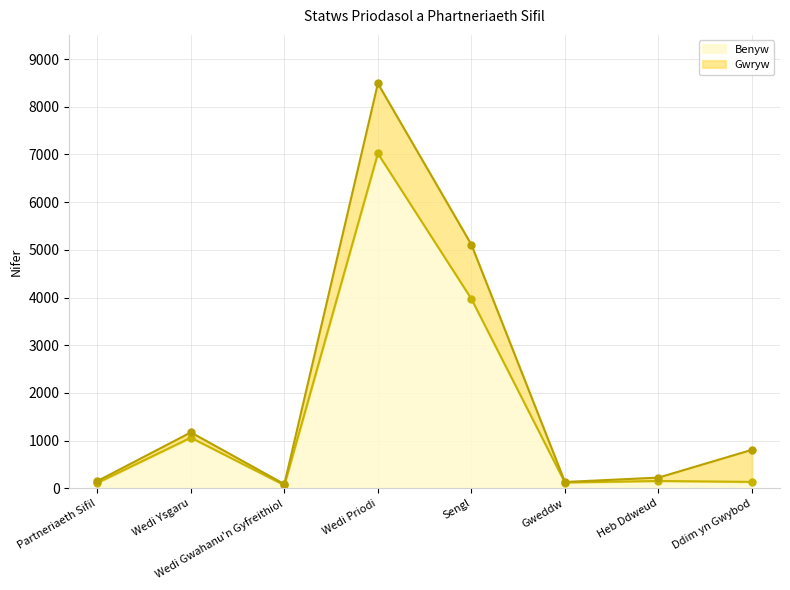

What is the ratio of the value at Wedi Ysgaru to the value at Heb Ddweud?

6.9